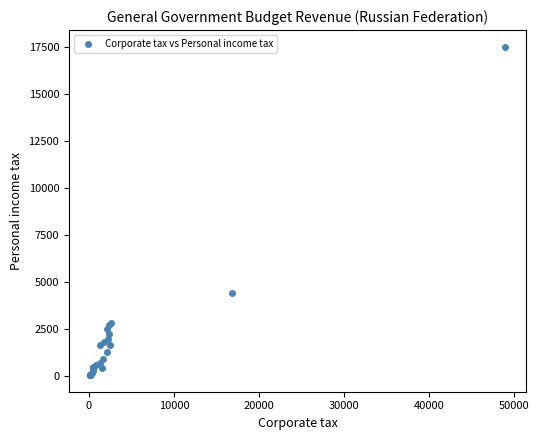

What Y value in the scatter plot is closest to 8792?

4394.5